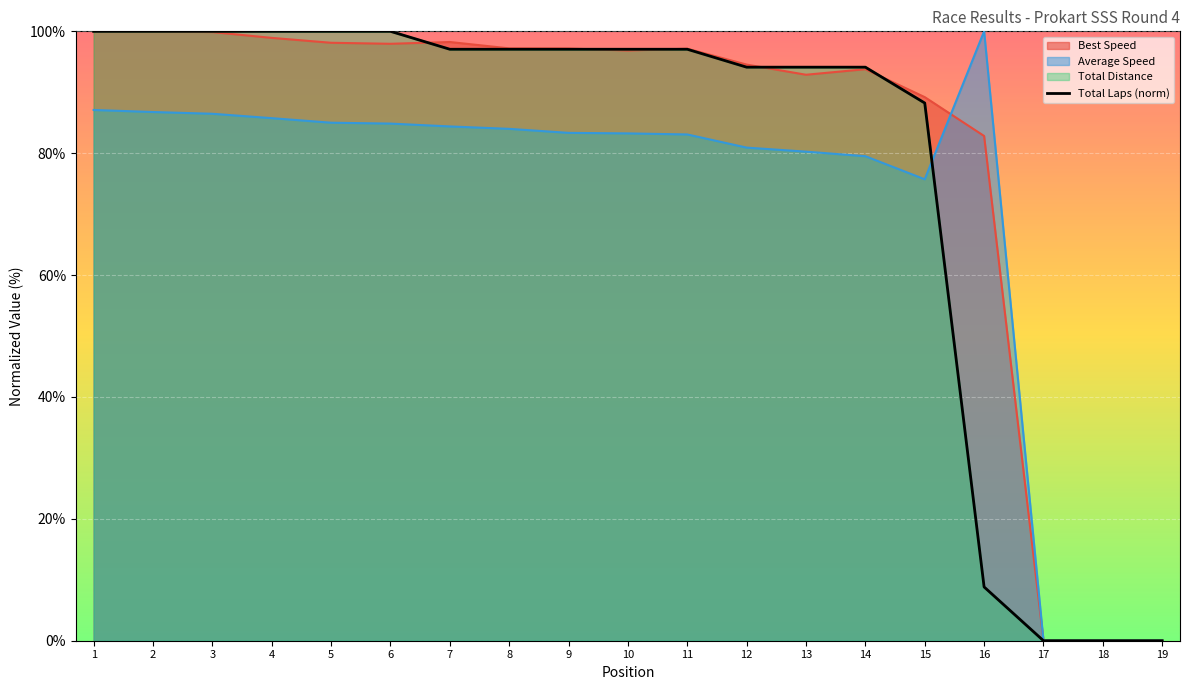

What is the average value?

77.1